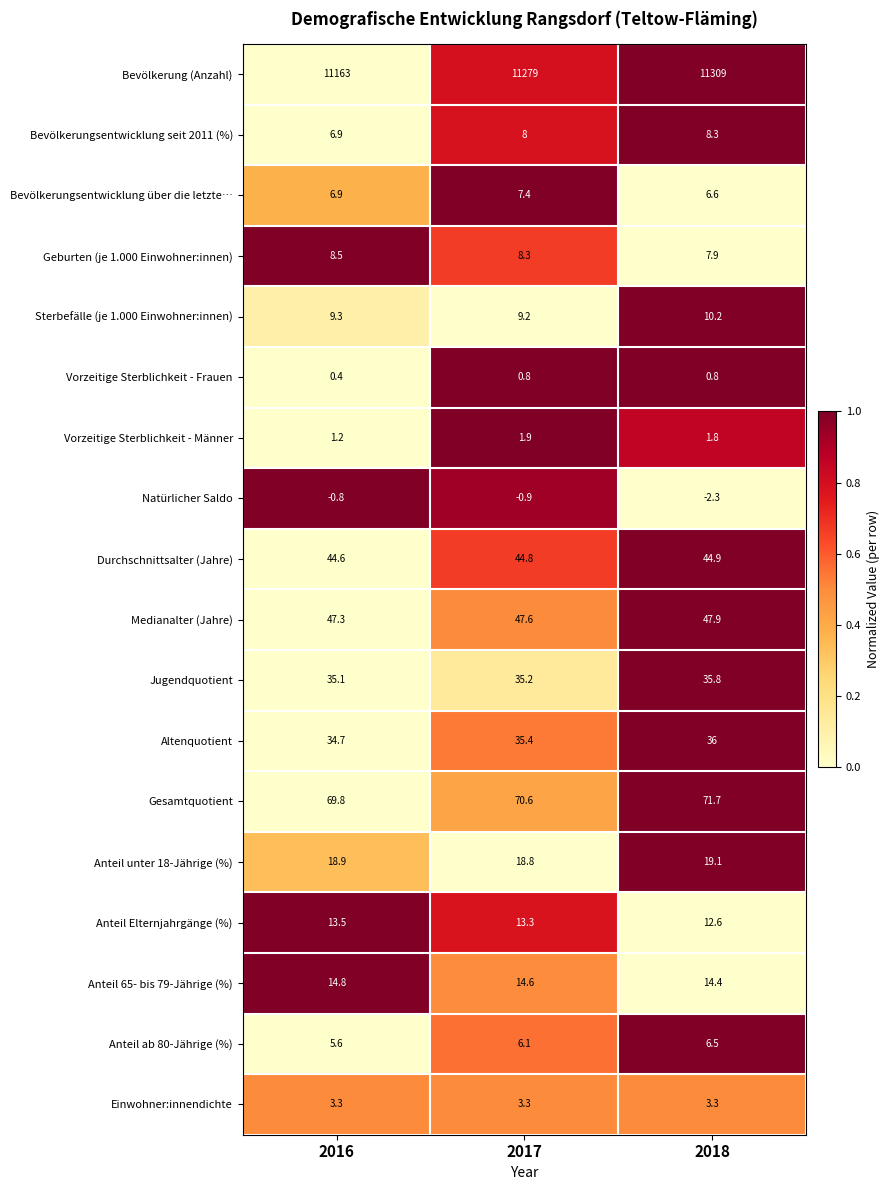

Which series has the largest total across all categories?

Bevölkerung (Anzahl)